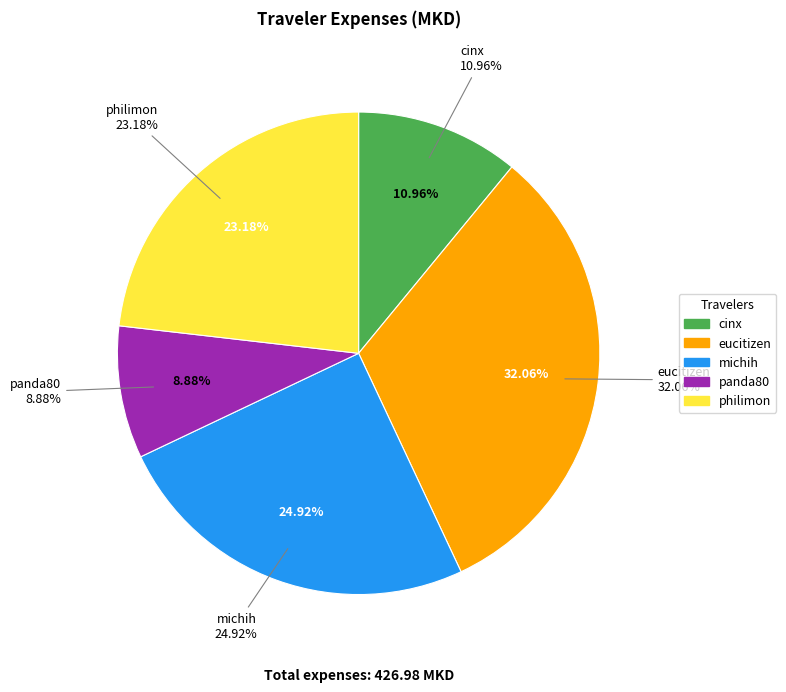

What is the smallest slice in the pie chart?

panda80